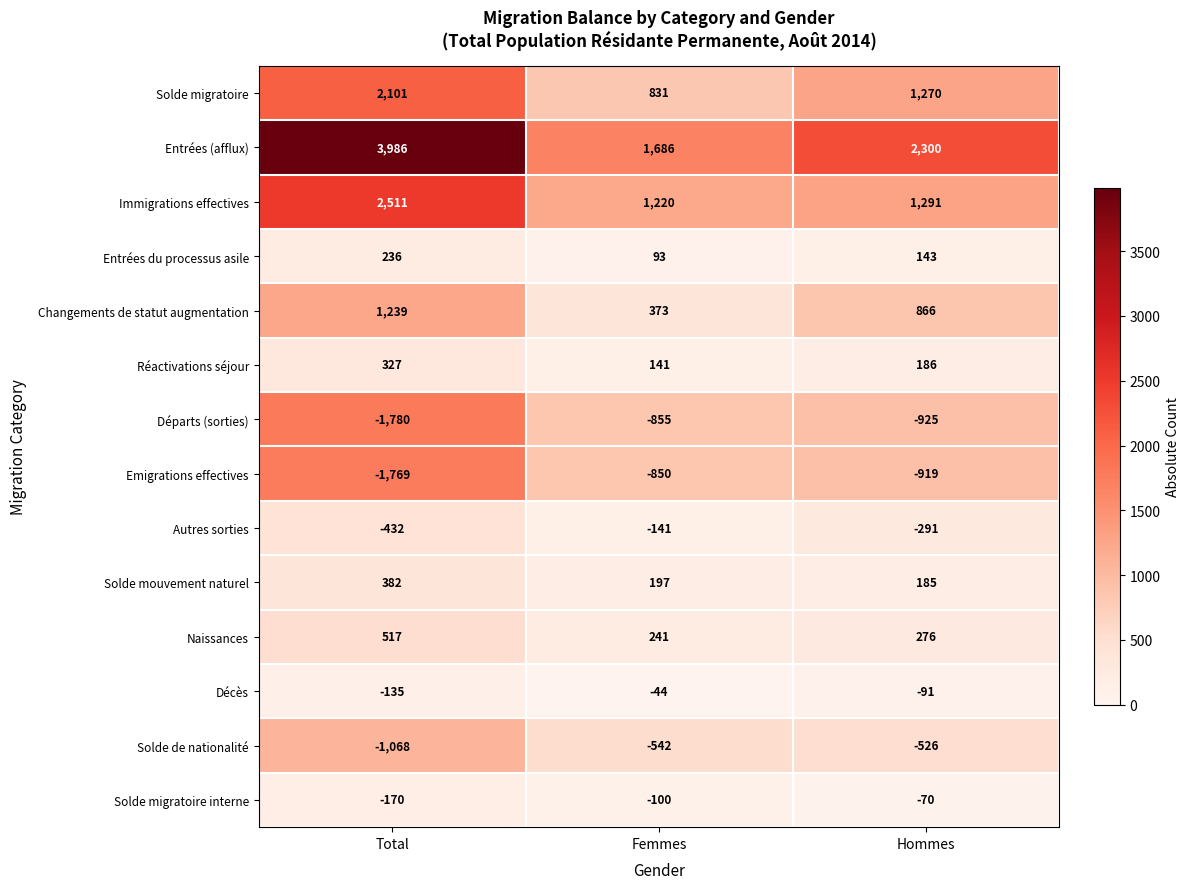

Which category has the lowest value across all series?

Total